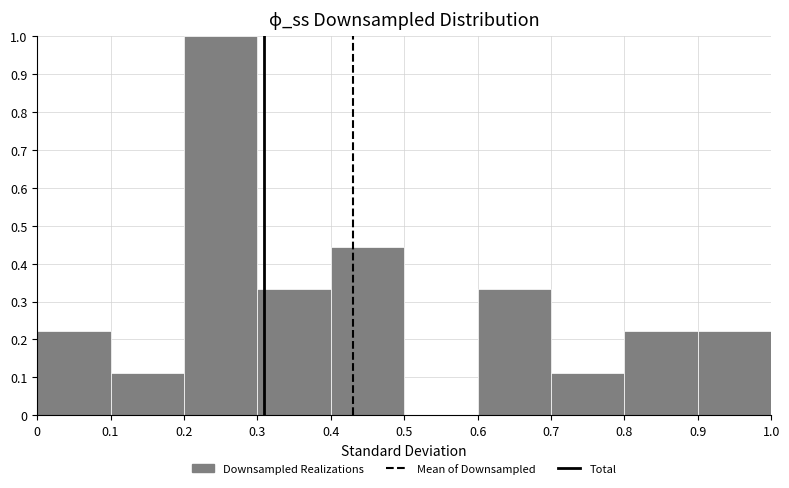

Reading left to right, transcribe this chart: for each bar, give the range it covers on the x-axis and its height. The values are not printed on the chart, so give them approximately, as read against the axis.

0 to 0.1: 0.22
0.1 to 0.2: 0.11
0.2 to 0.3: 1.00
0.3 to 0.4: 0.33
0.4 to 0.5: 0.44
0.5 to 0.6: 0
0.6 to 0.7: 0.33
0.7 to 0.8: 0.11
0.8 to 0.9: 0.22
0.9 to 1.0: 0.22